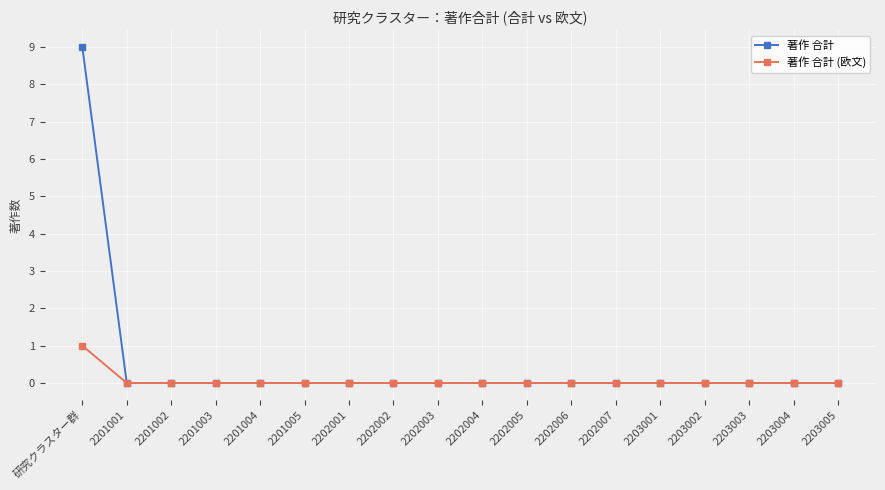

How many data points does each series have?

18